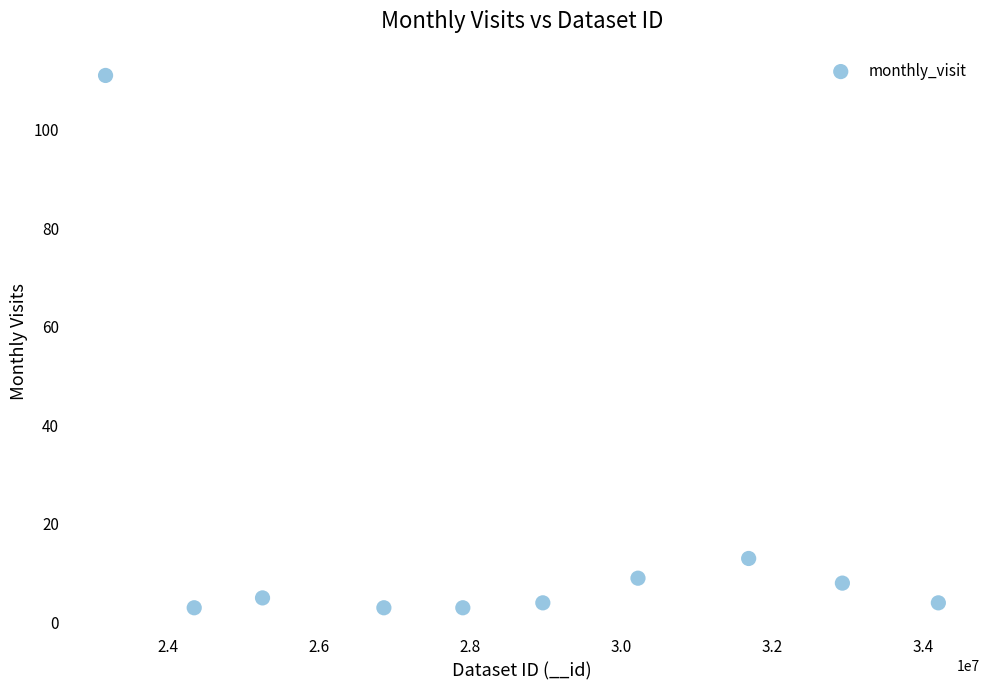

What is the average Y value?

16